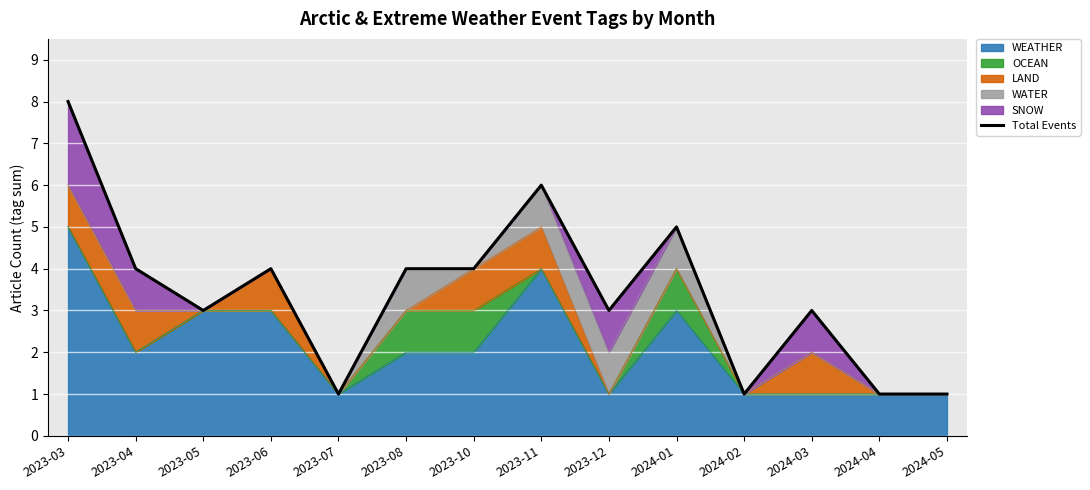

Which has a higher value, 2023-11 or 2023-03?

2023-03